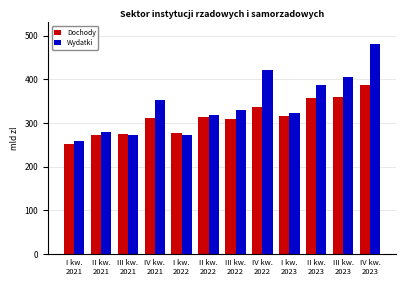

What is the sum of all Dochody values?

3767.5